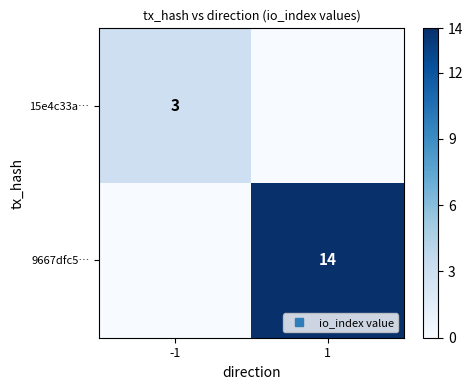

Rank the series by their average value, from lowest to highest.

15e4c33a…, 9667dfc5…